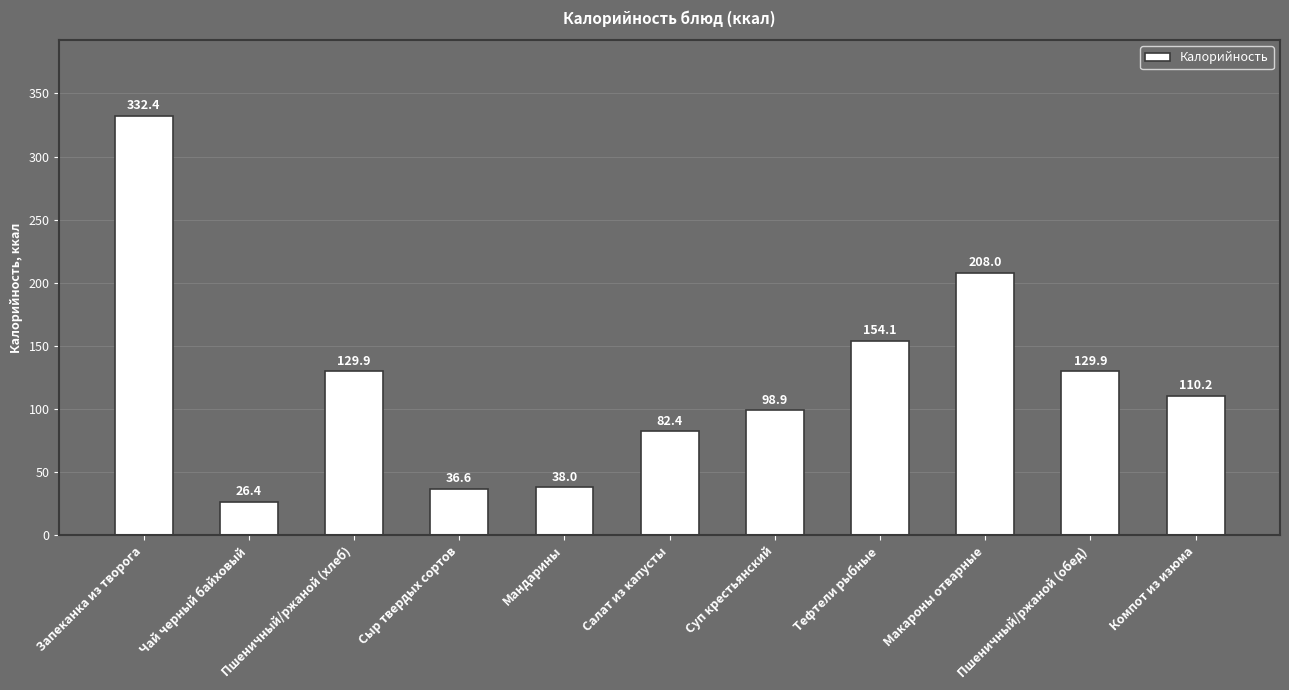

What position from the left is Макароны отварные?

9